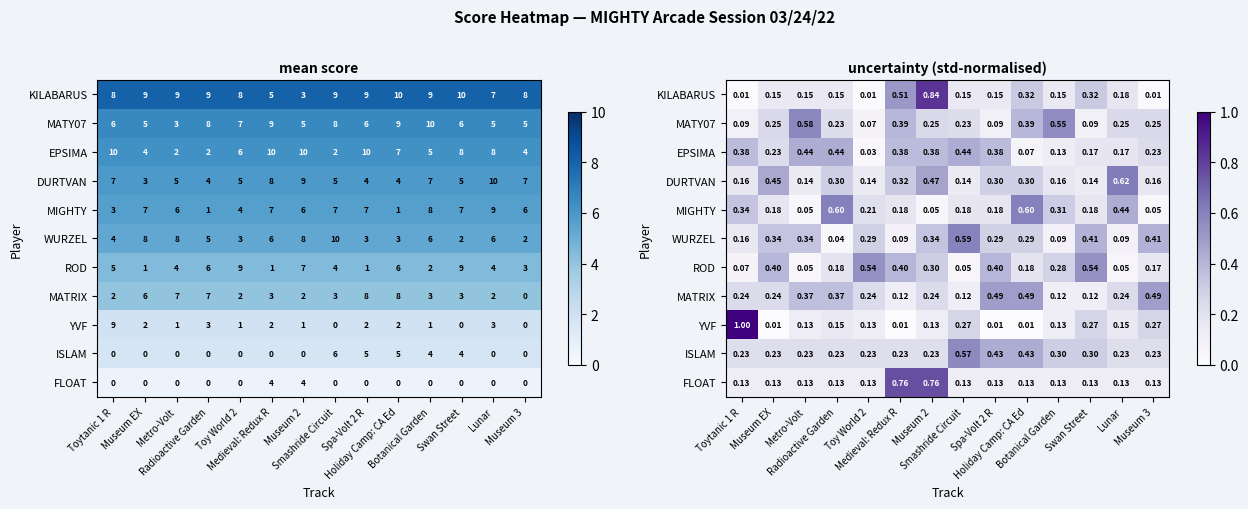

How many categories are shown in the chart?

14